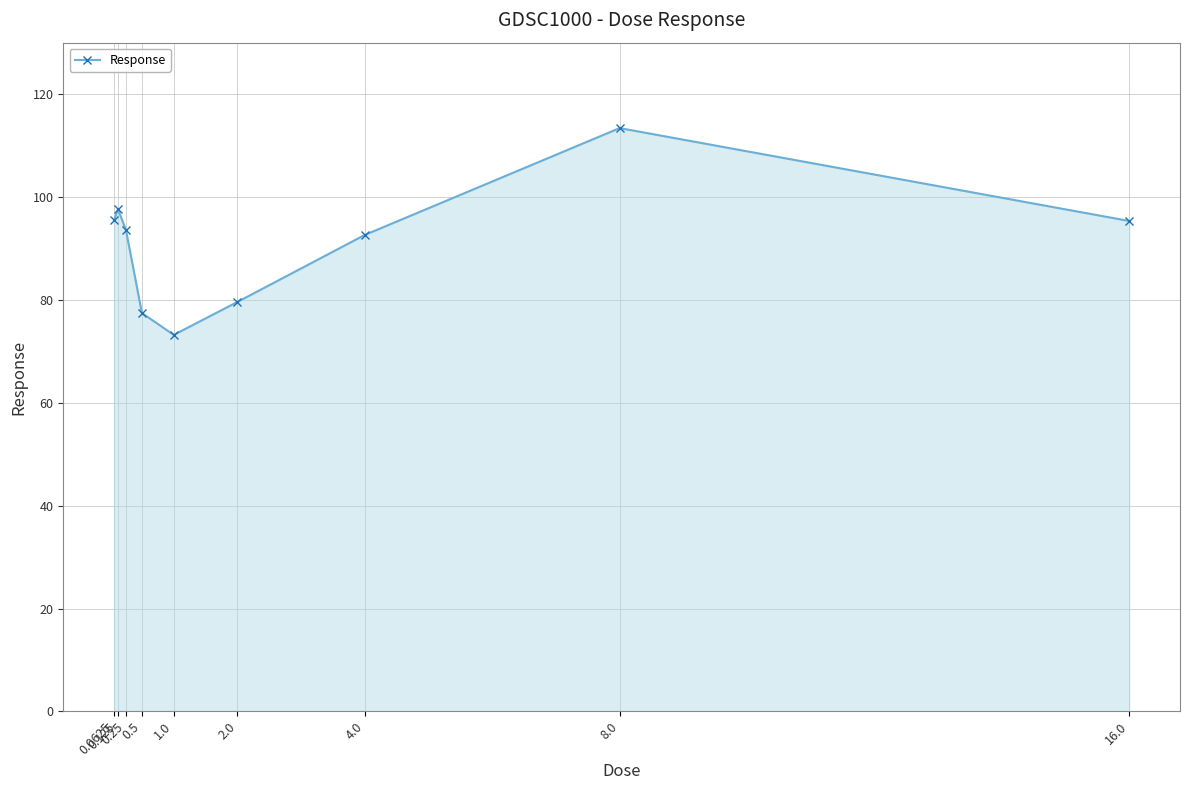

Approximately how many times larger is the value at 16.0 compared to 0.5?

1.2